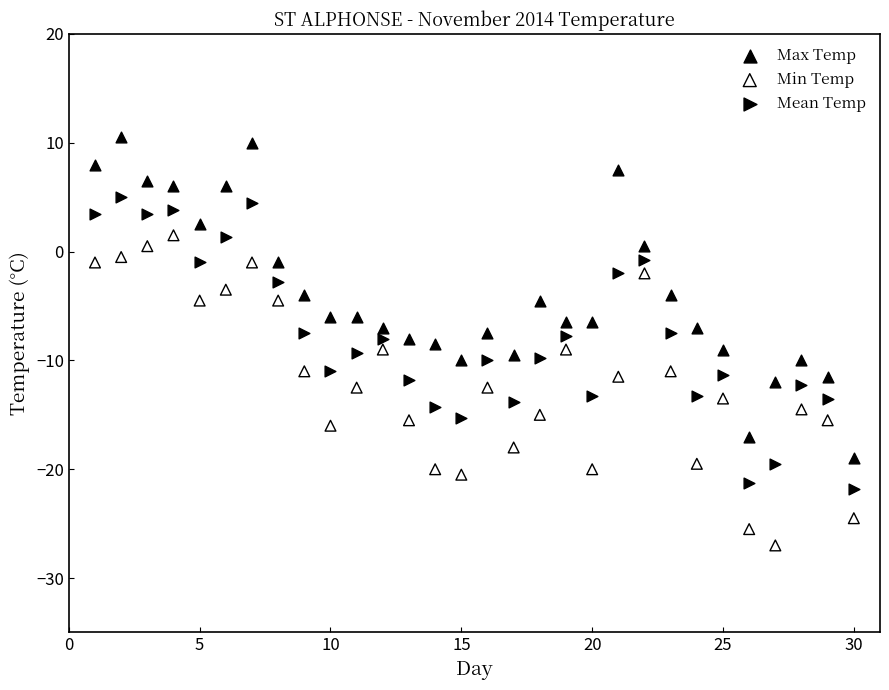

Which series contains the highest Y value?

Max Temp